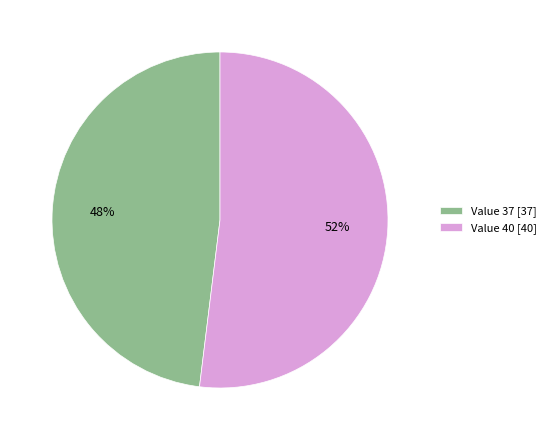

Rank the categories by value from highest to lowest.

Value 40 [40], Value 37 [37]